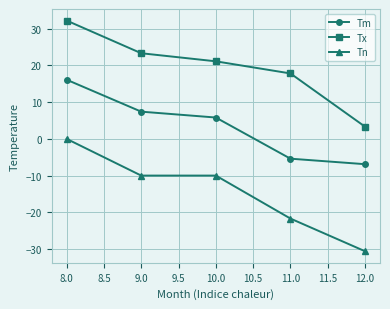

What is the label of the 4th point from the right?

9.0